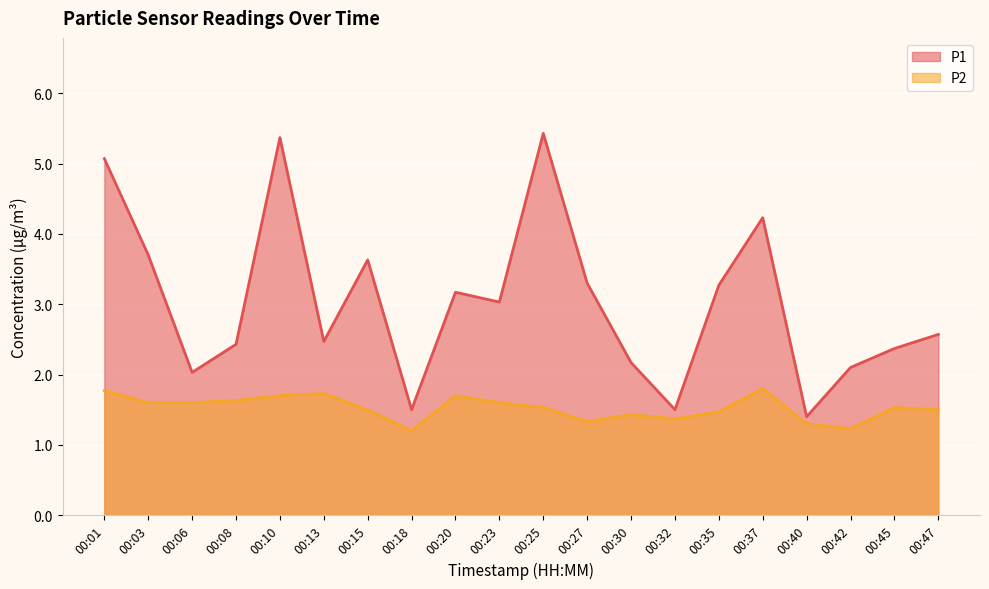

True or false: P1 and P2 cross at least once.

False